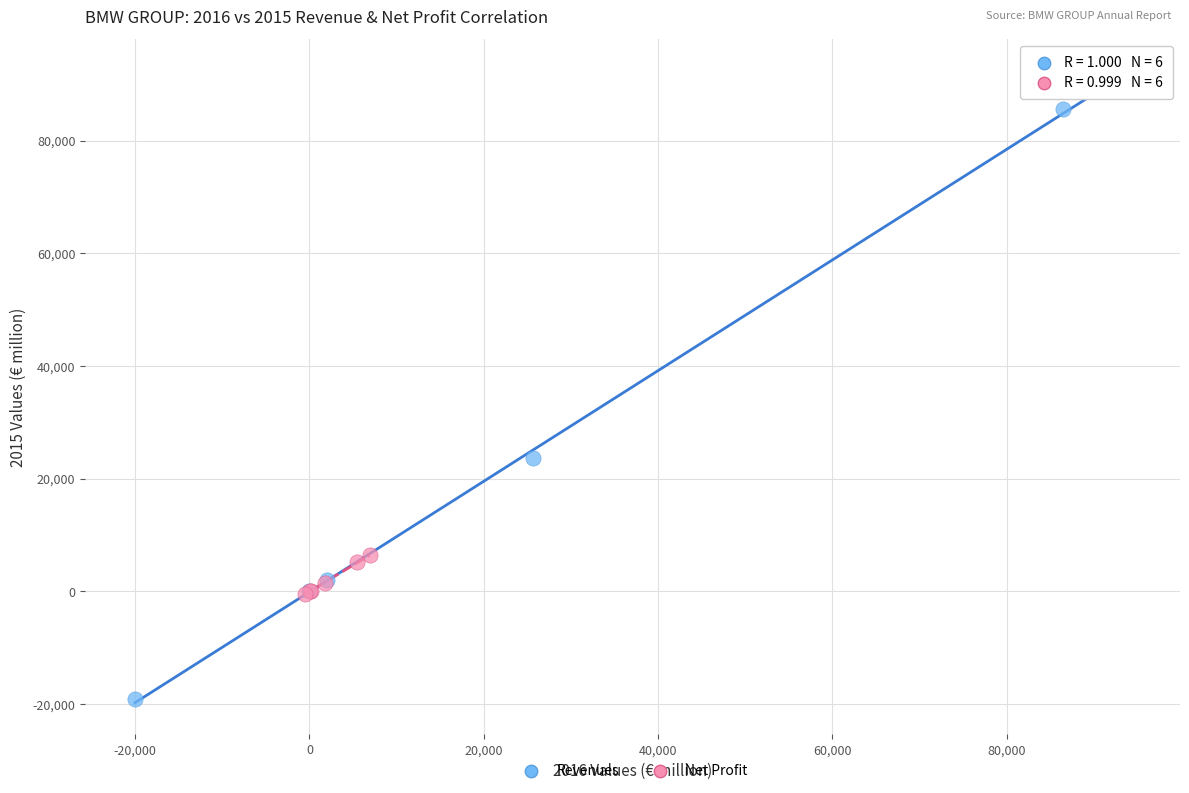

Which series reaches the minimum Y coordinate?

Revenues